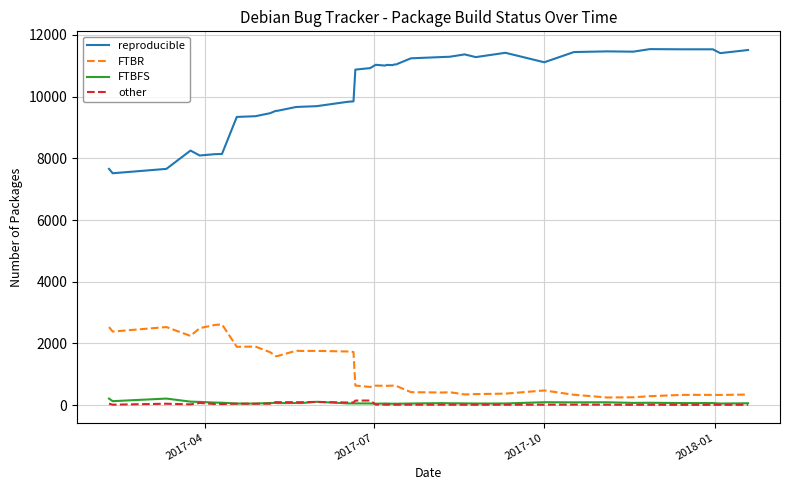

Which series has the largest total across all categories?

reproducible